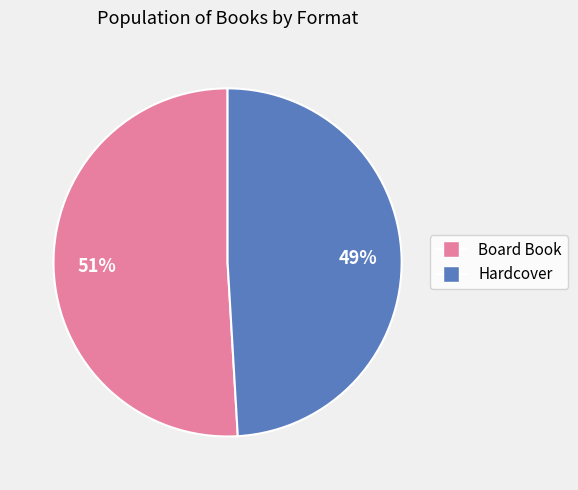

How many slices are in this pie chart?

2